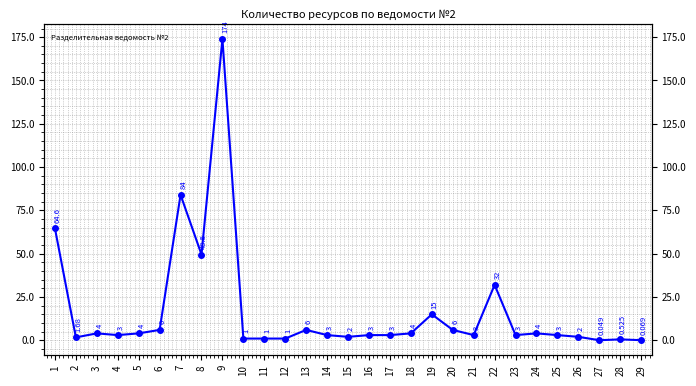

Reading right to left, transcribe all the data shown in this chart.

29=0.1	28=0.5	27=0.0	26=2.0	25=3.0	24=4.0	23=3.0	22=32.0	21=3.0	20=6.0	19=15.0	18=4.0	17=3.0	16=3.0	15=2.0	14=3.0	13=6.0	12=1.0	11=1.0	10=1.0	9=174.0	8=49.5	7=84.0	6=6.0	5=4.0	4=3.0	3=4.0	2=1.7	1=64.6